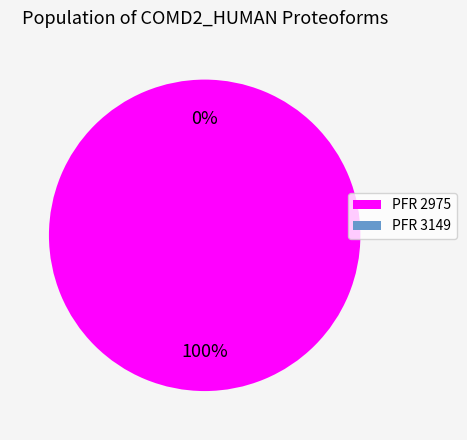

To the nearest percent, what is the average slice percentage?

50%